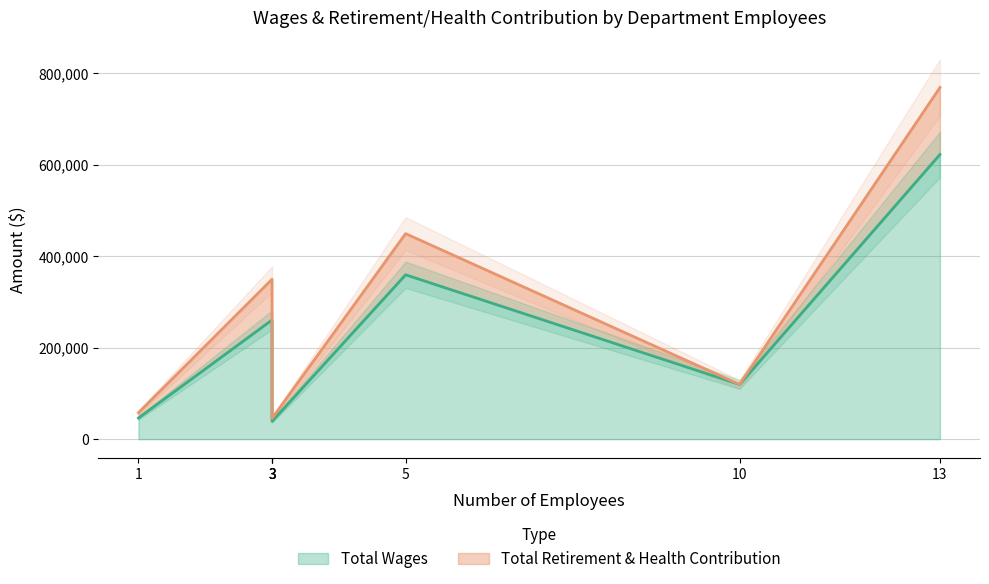

How many lines are shown in the chart?

2